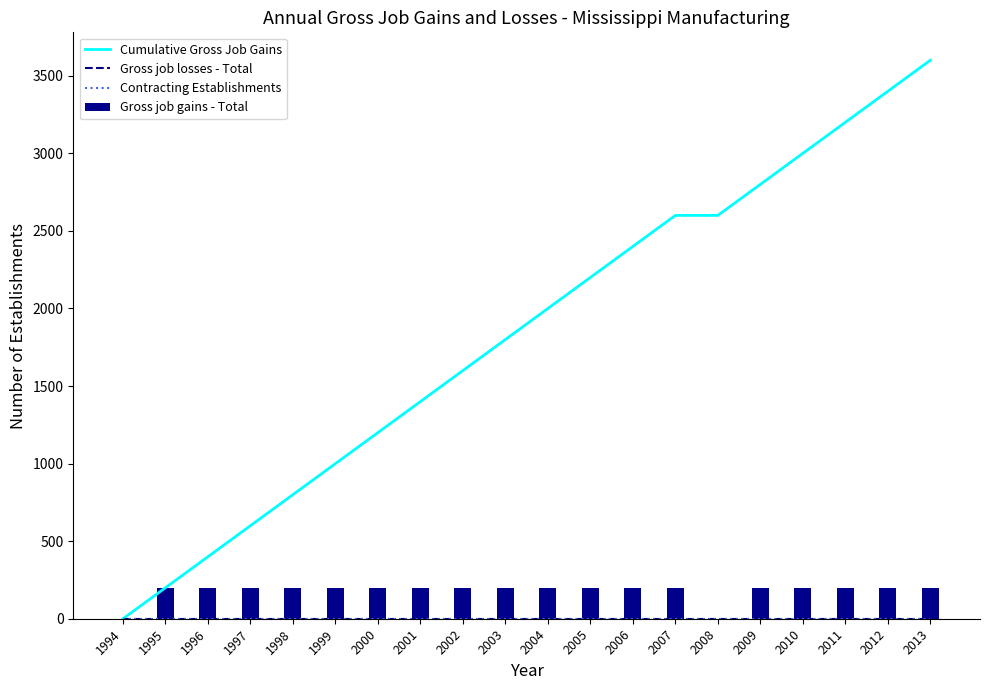

Which series changed the most between 1994 and 2009?

Cumulative Gross Job Gains